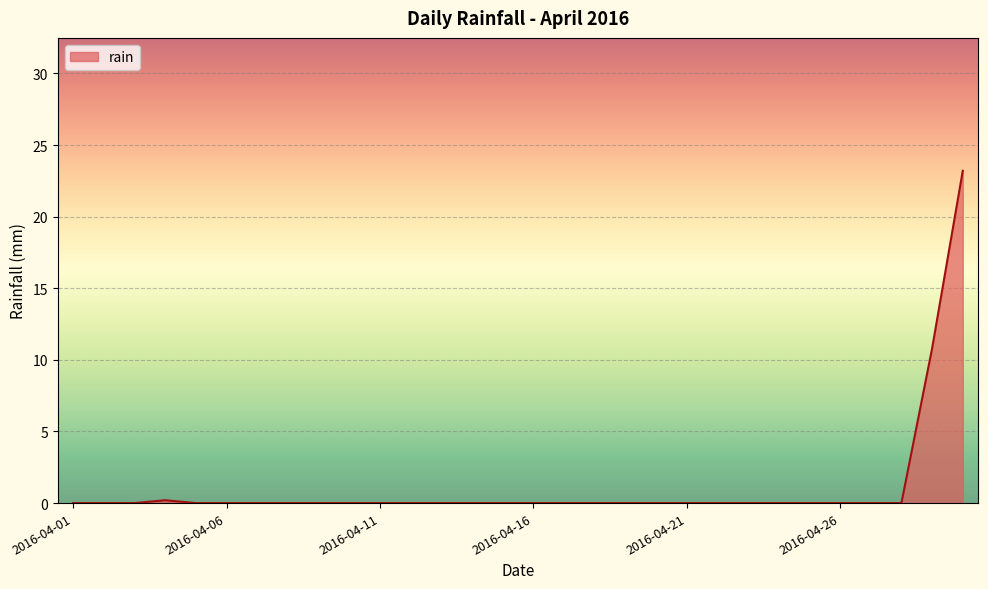

What is the greatest value displayed?

23.2